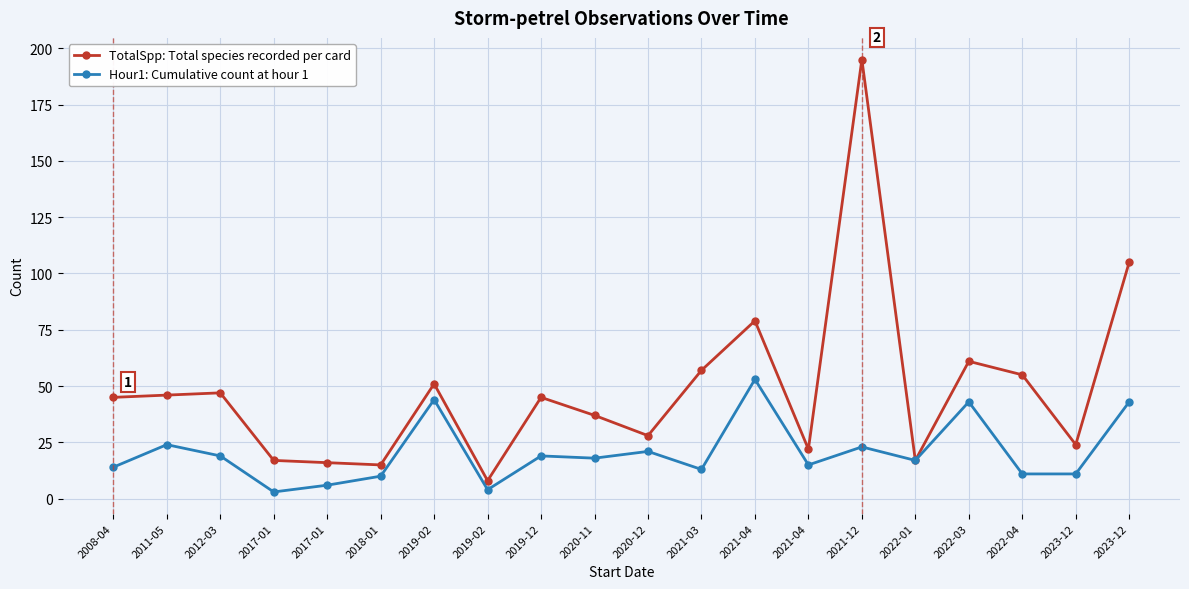

What is the label of the 8th point from the right?

2021-04